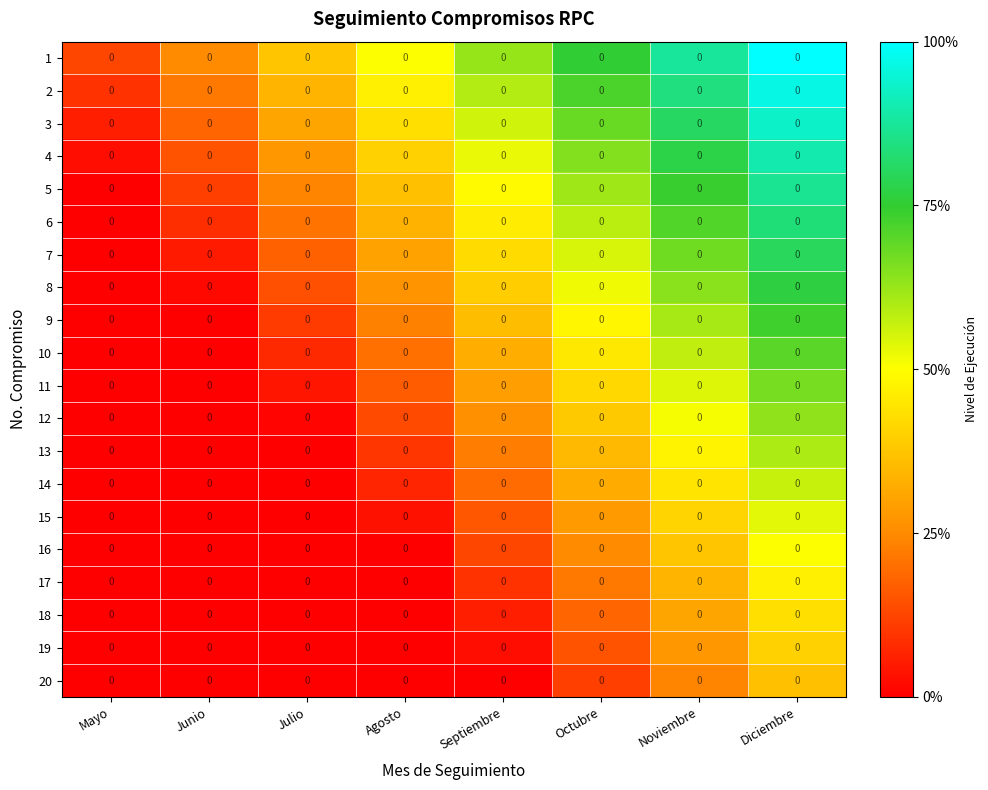

Is the value of 18 at Septiembre greater than the value of 13 at Diciembre?

No